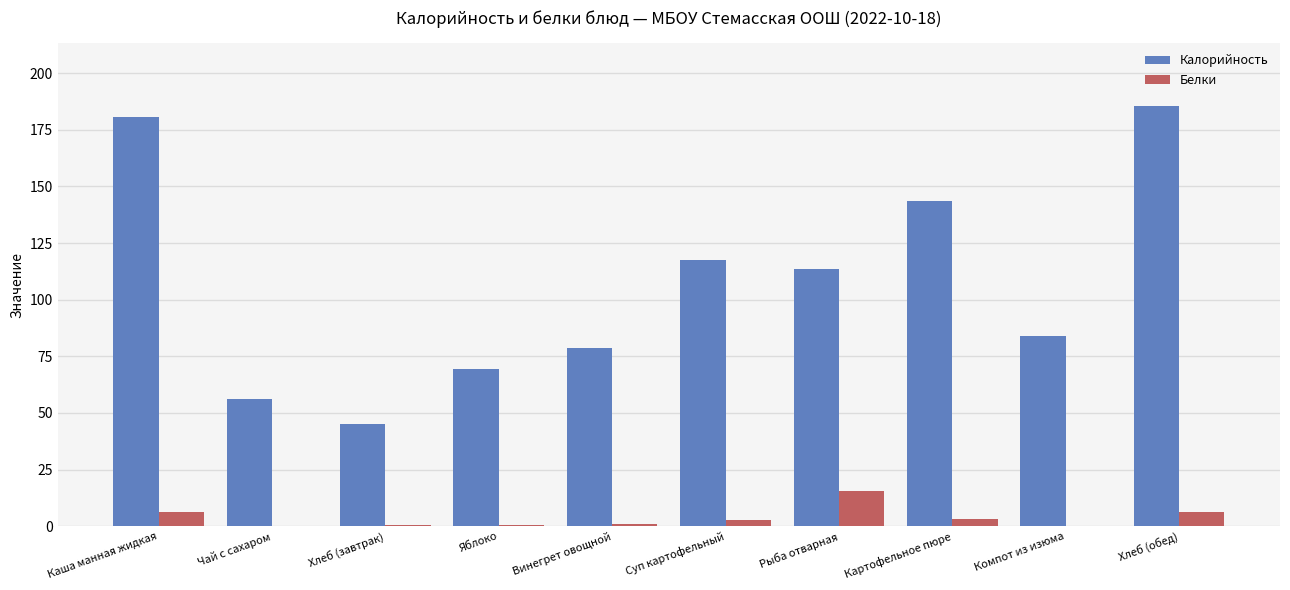

What is the approximate value of Калорийность at Рыба отварная?

113.5